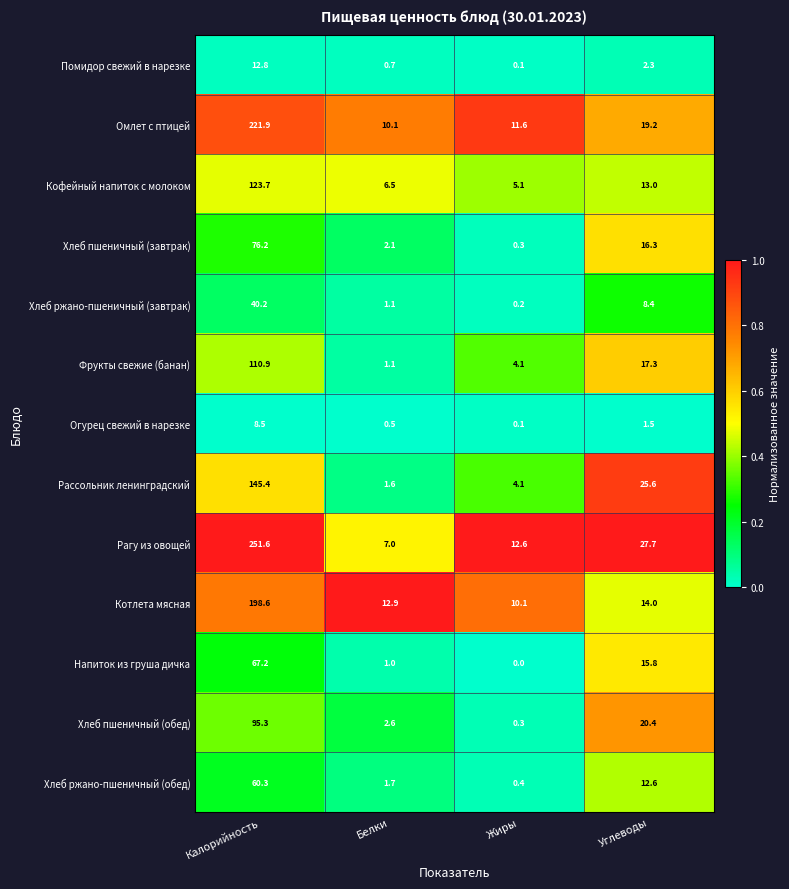

At how many categories does at least one series exceed 0?

4